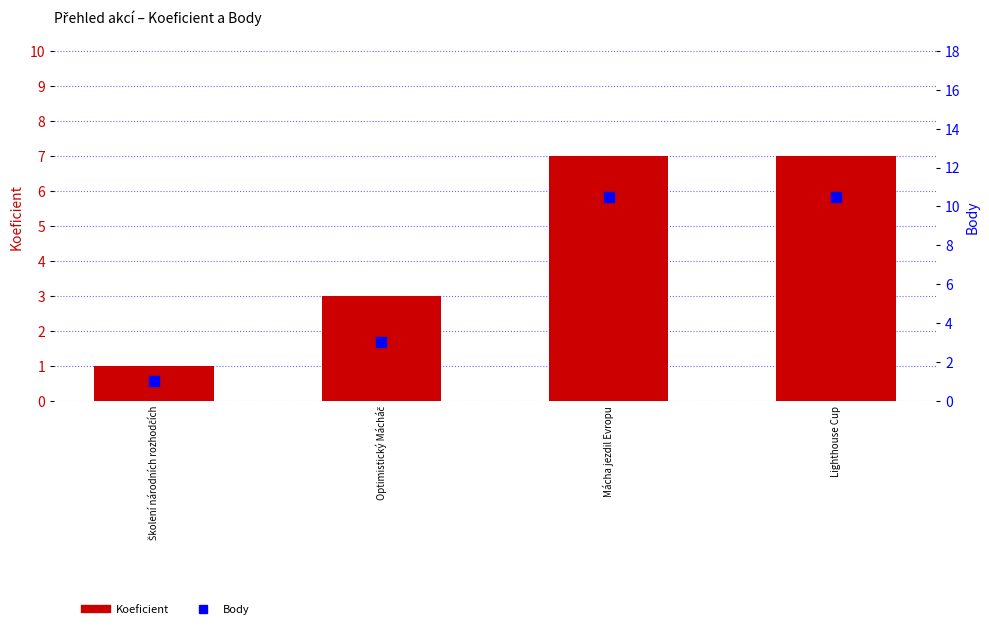

Which series contains the lowest Y value?

Koeficient